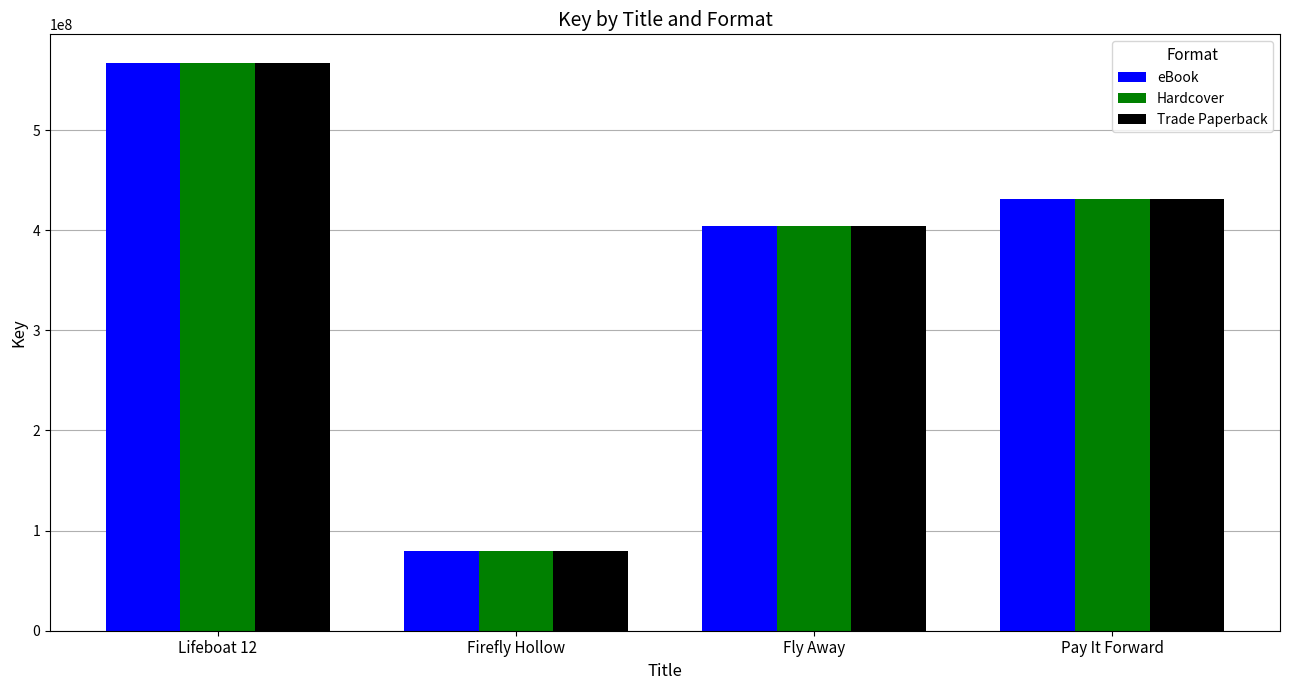

How many groups of bars are there?

4